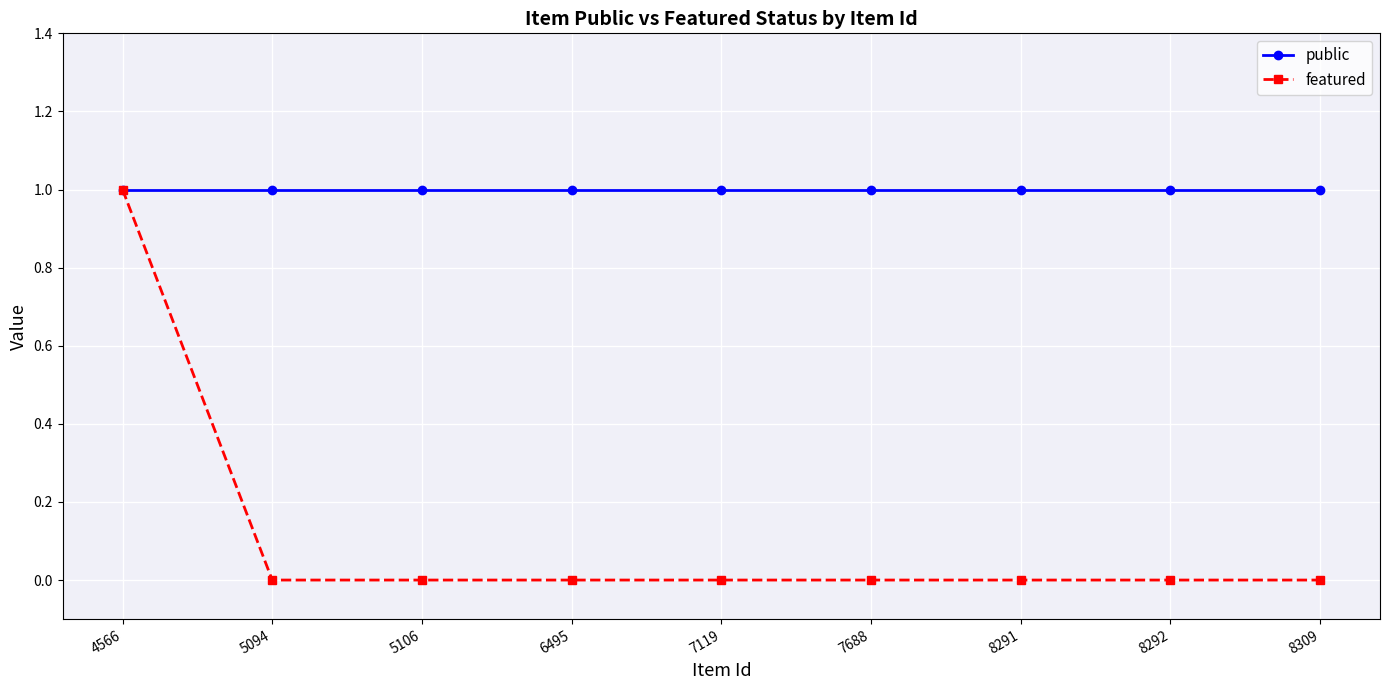

Reading left to right, transcribe all the data shown in this chart.

public: 1	1	1	1	1	1	1	1	1
featured: 1	0	0	0	0	0	0	0	0